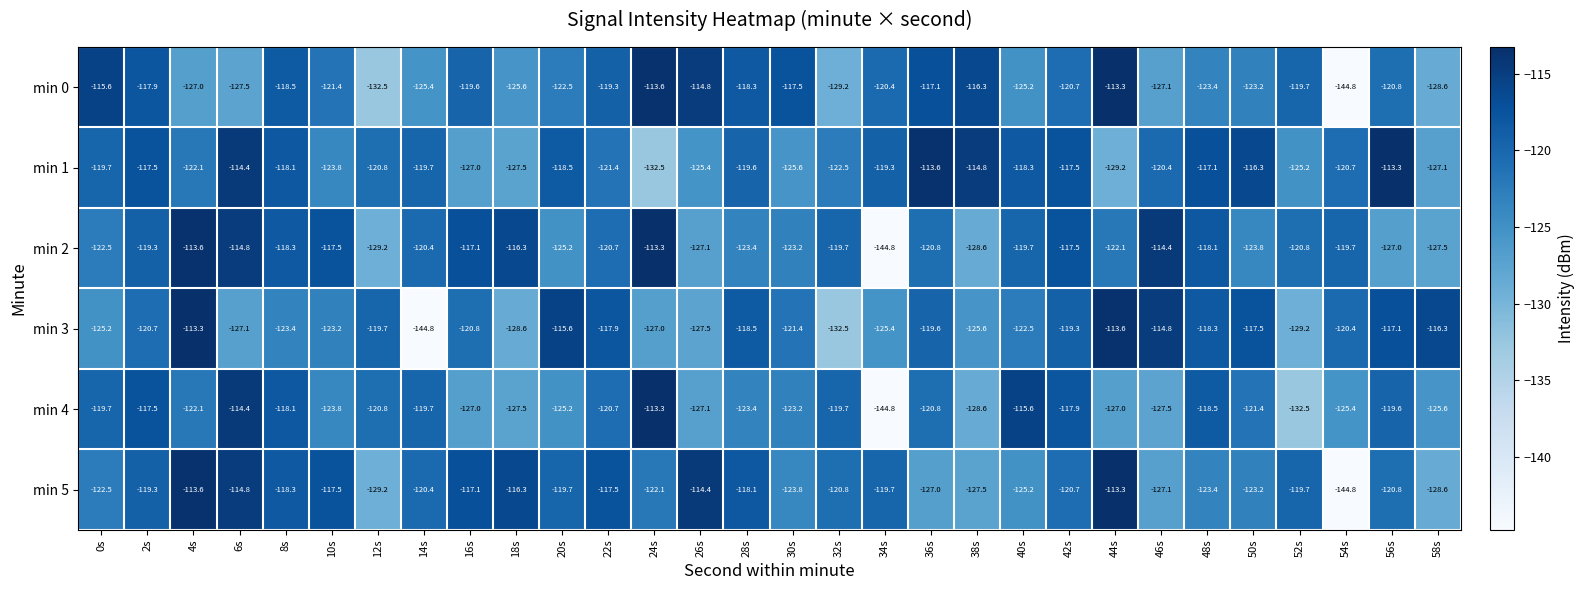

Which series has the largest total across all categories?

min 1